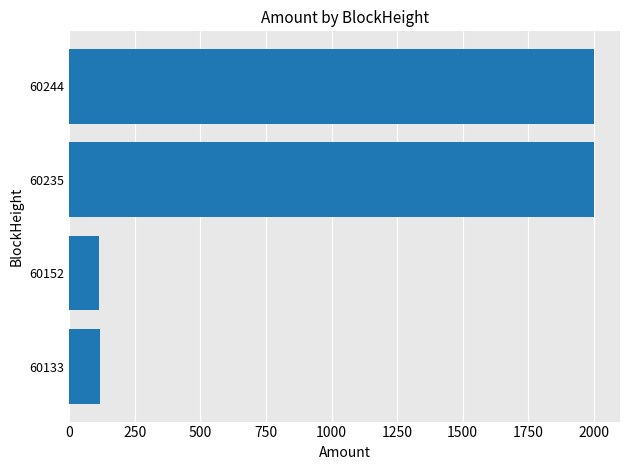

What is the value of the 1st bar from the top?

2000.5